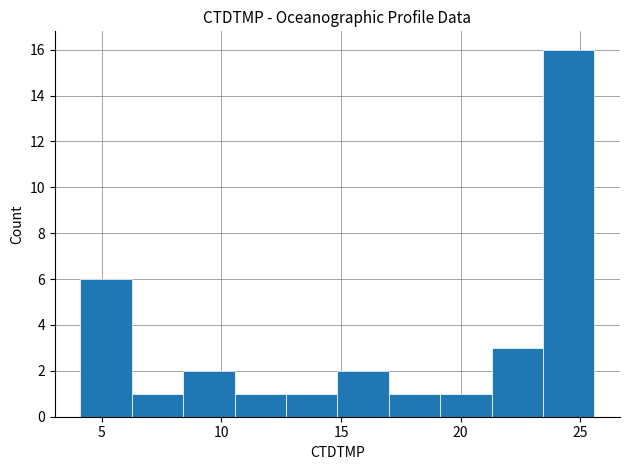

Reading left to right, transcribe this chart: for each bar, give the range it covers on the x-axis and its height. Neither the bar edges nor the heights are printed on the chart, so give them approximately, as read against the axes.

4.0 to 6.5: 6
6.5 to 8.5: 1
8.5 to 10.5: 2
10.5 to 12.5: 1
12.5 to 15.0: 1
15.0 to 17.0: 2
17.0 to 19.0: 1
19.0 to 21.5: 1
21.5 to 23.5: 3
23.5 to 25.5: 16